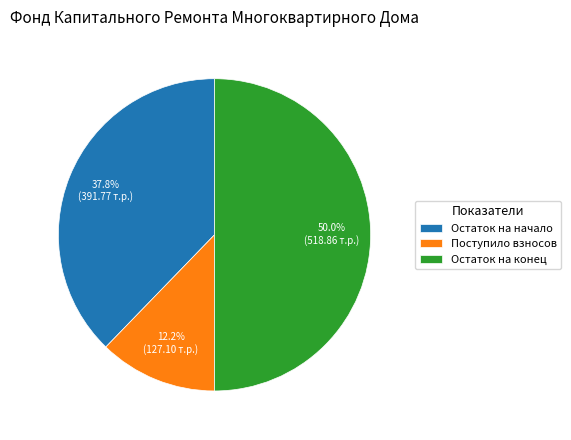

How many segments does this pie chart have?

3